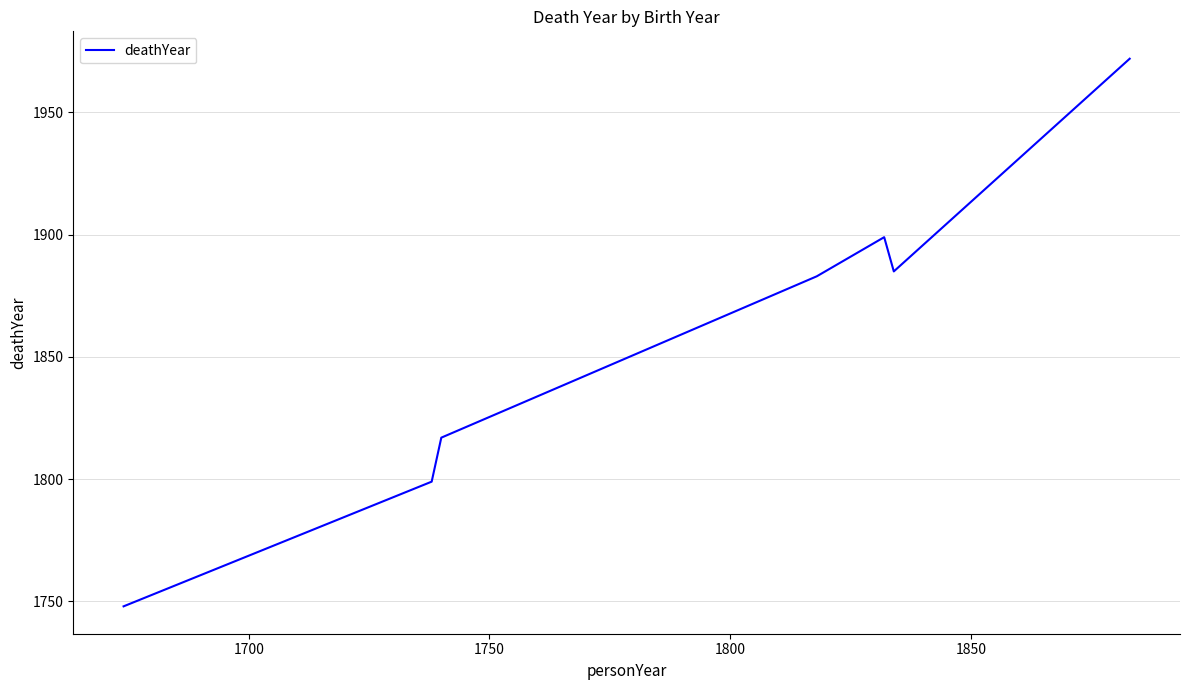

How many series are shown in this chart?

1